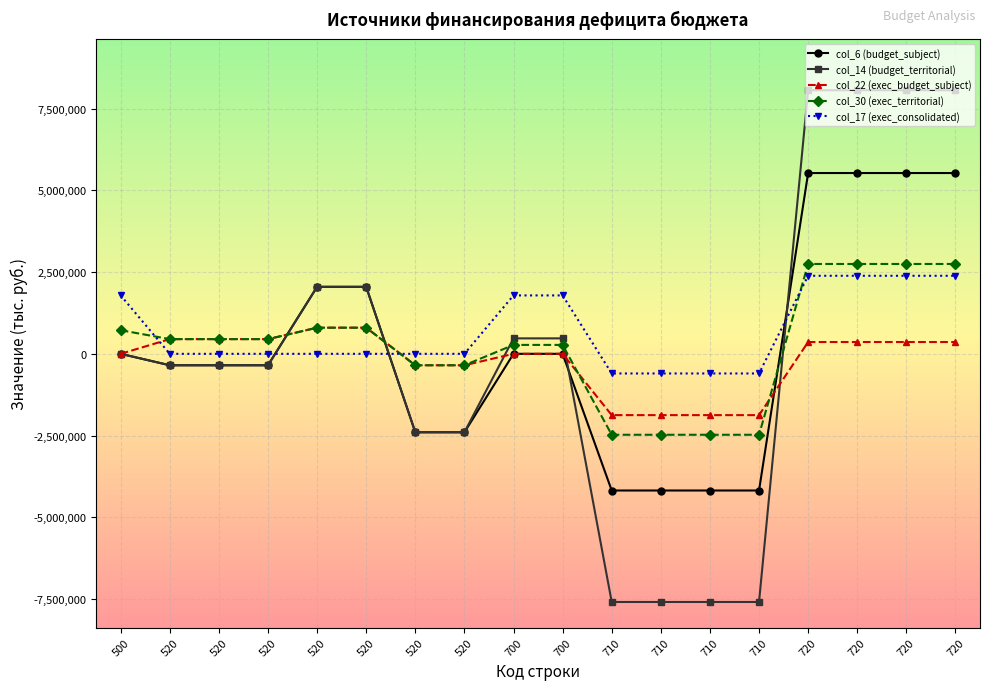

Is the value of col_6 (budget_subject) at 520 greater than the value of col_30 (exec_territorial) at 710?

Yes